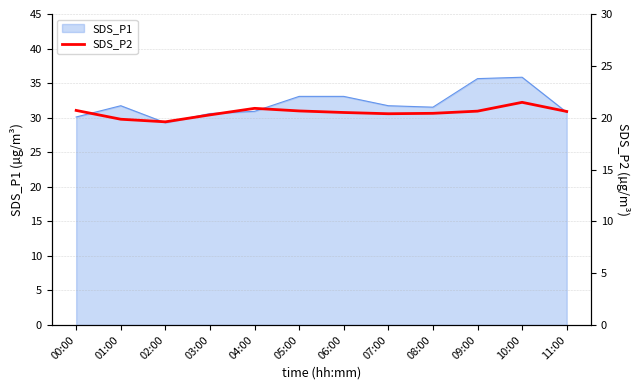

The value of SDS_P1 at 00:00 is 52.3. True or false?

False